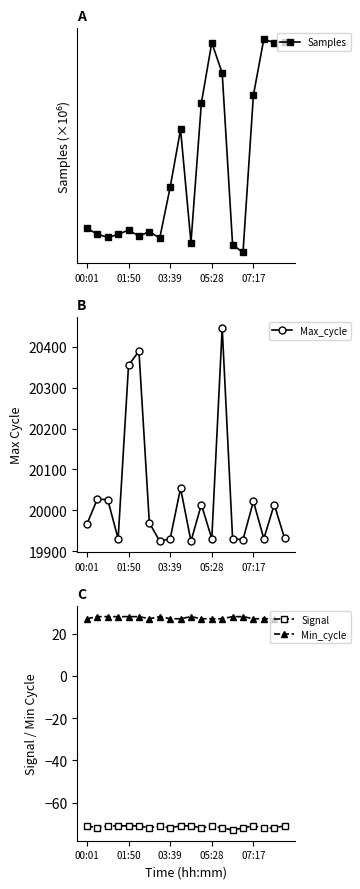

True or false: Min_cycle has a value of 38 at 01:50.

False